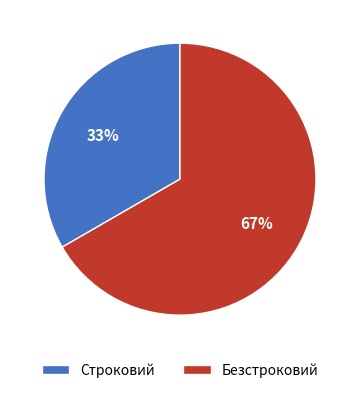

True or false: Строковий accounts for 33% of the total.

True